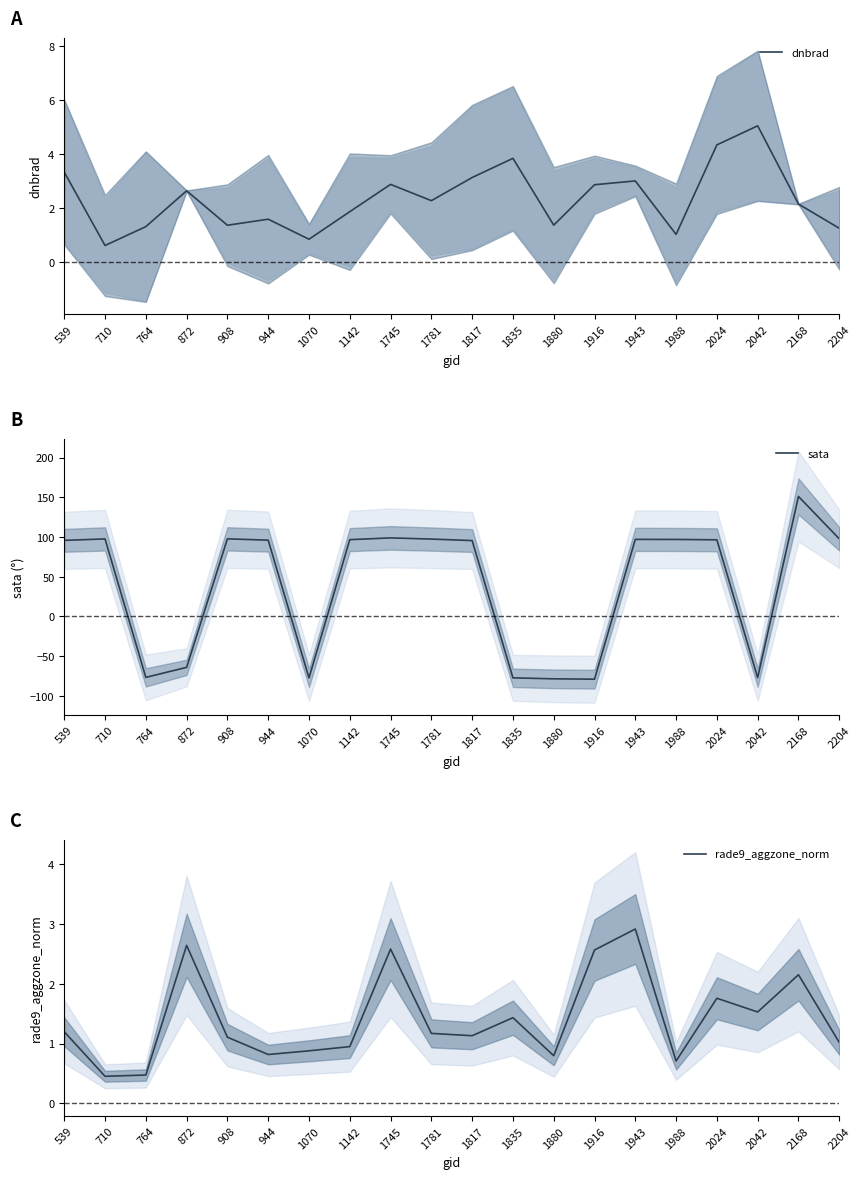

Is it true that dnbrad equals 2.4 at 1880?

False